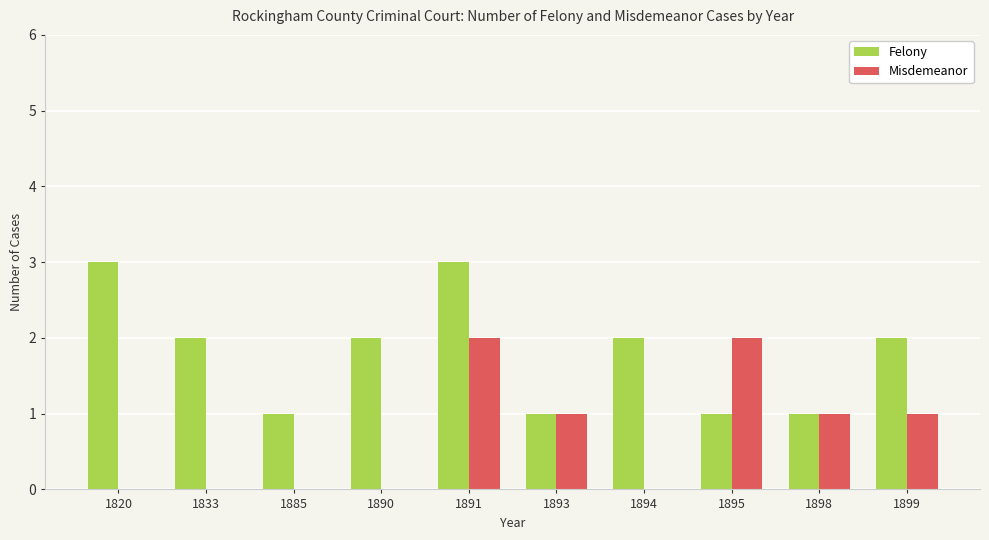

Which series has the largest total across all categories?

Felony